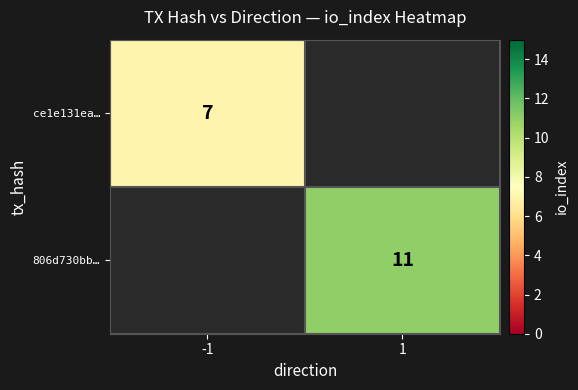

True or false: 806d730bb… has a value of 11 at 1.

True